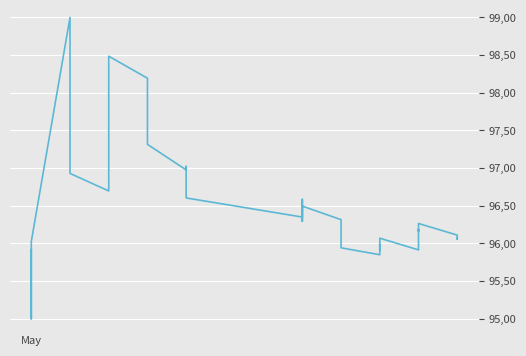

How many data points does each series have?

39